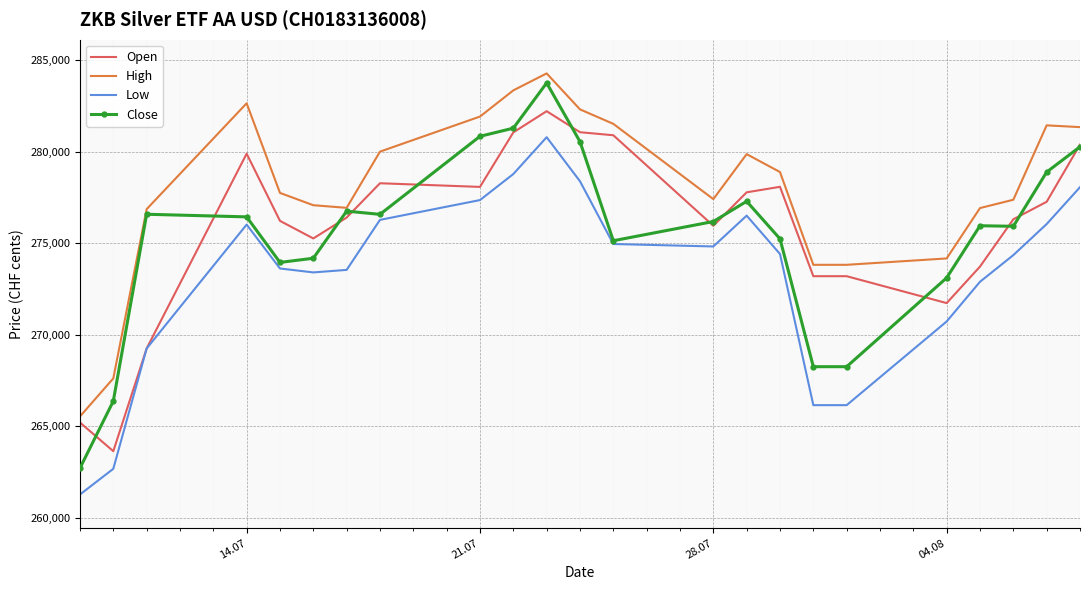

Which series has the widest spread of values?

Close